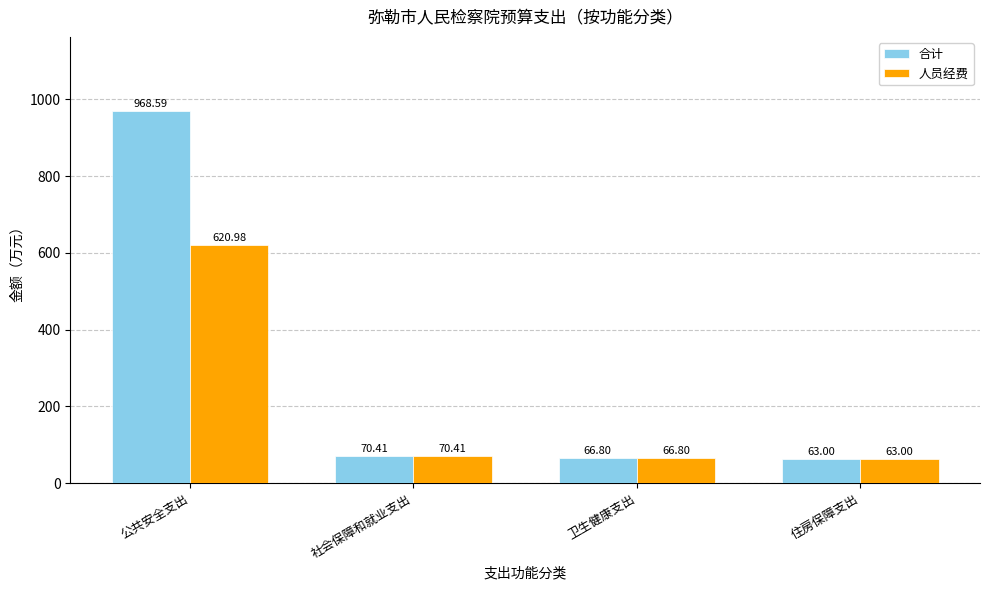

How many groups of bars are there?

4